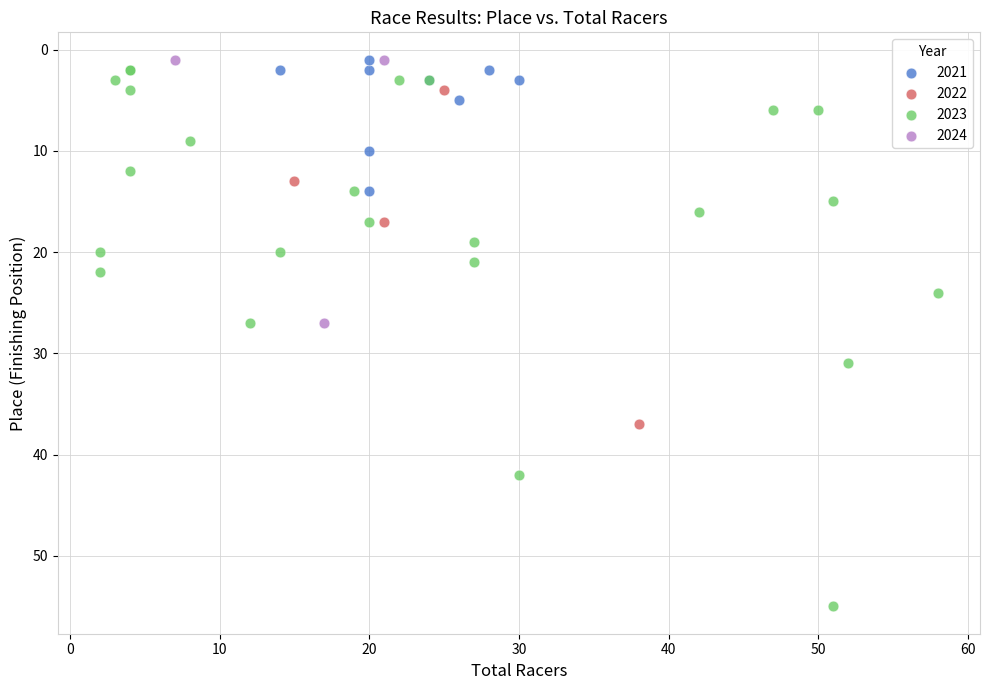

Which series has the largest Y range (max minus min)?

2023